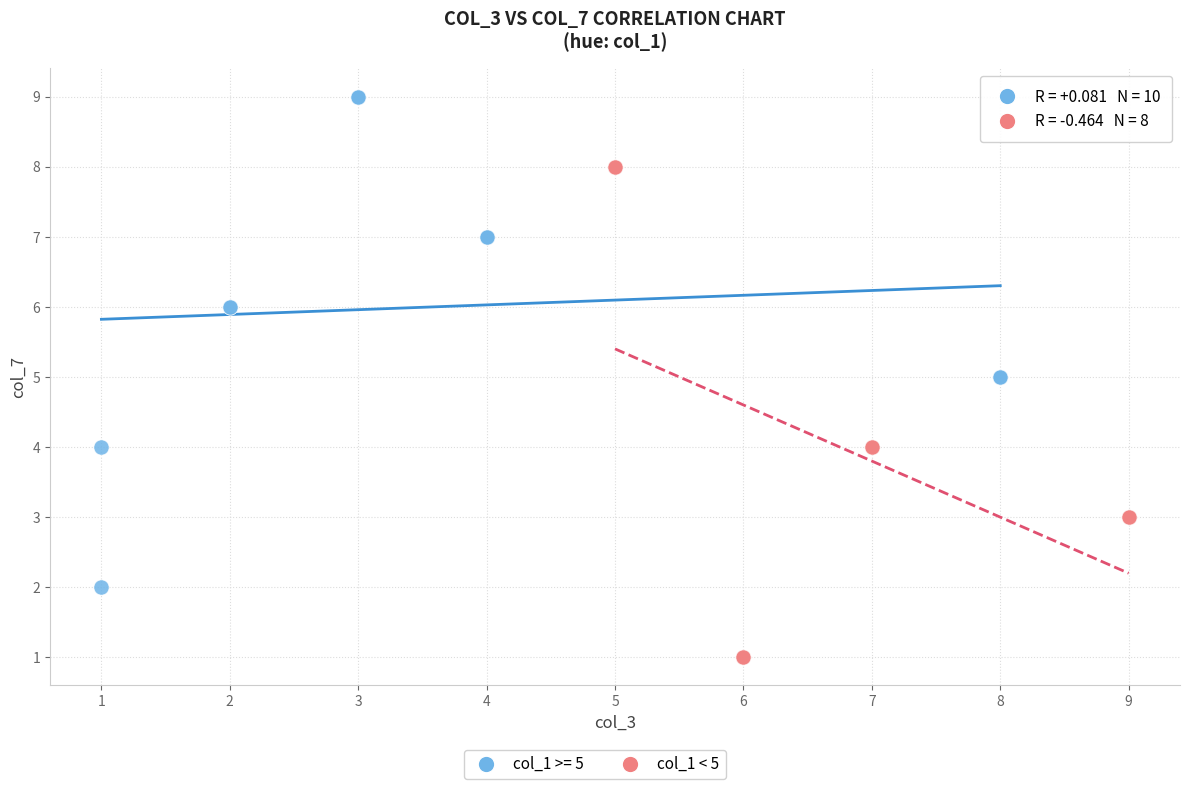

Which series contains the highest Y value?

col_1 >= 5